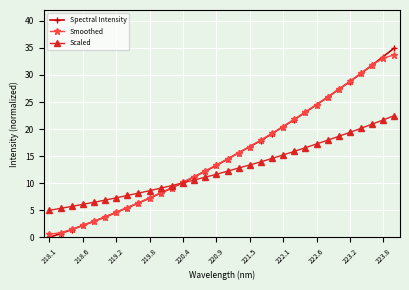

At how many categories does at least one series exceed 4?

32